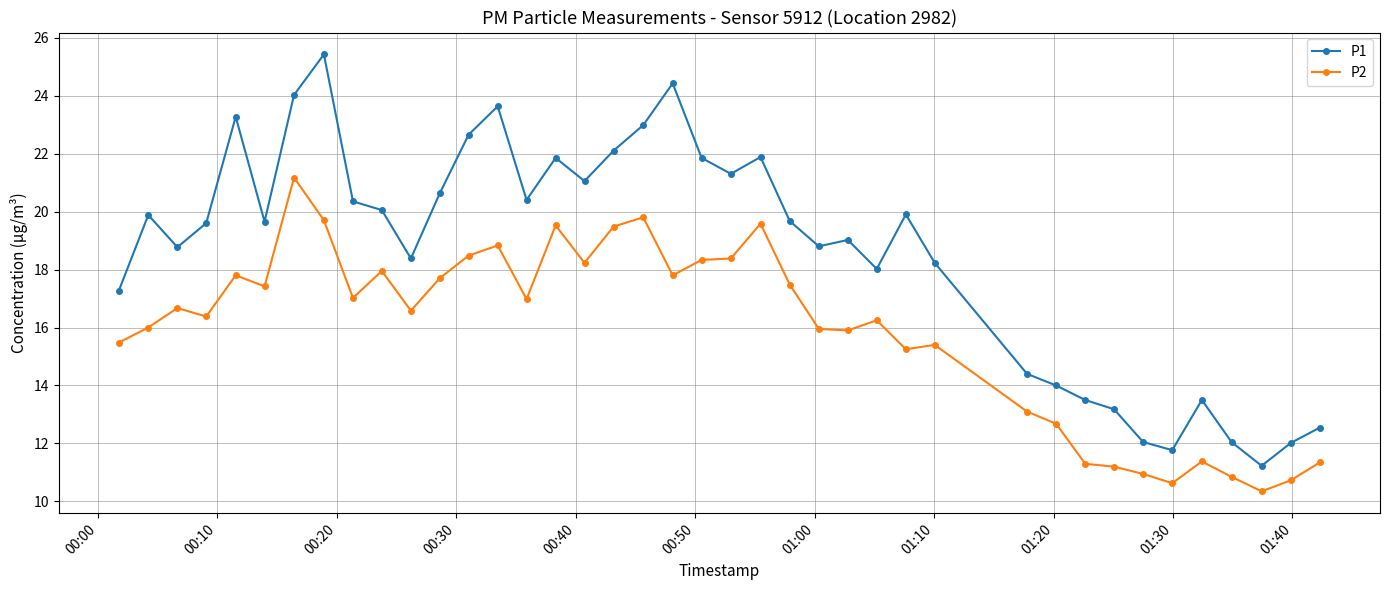

What is the maximum value shown in the chart?

25.4